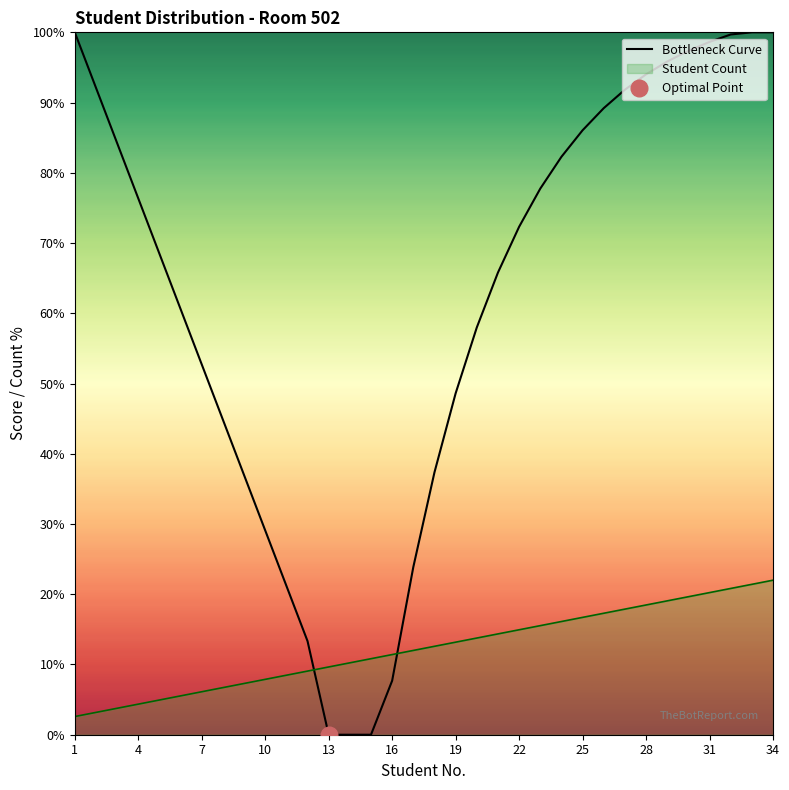

The value of Student Count at 10 is 7.9. True or false?

True